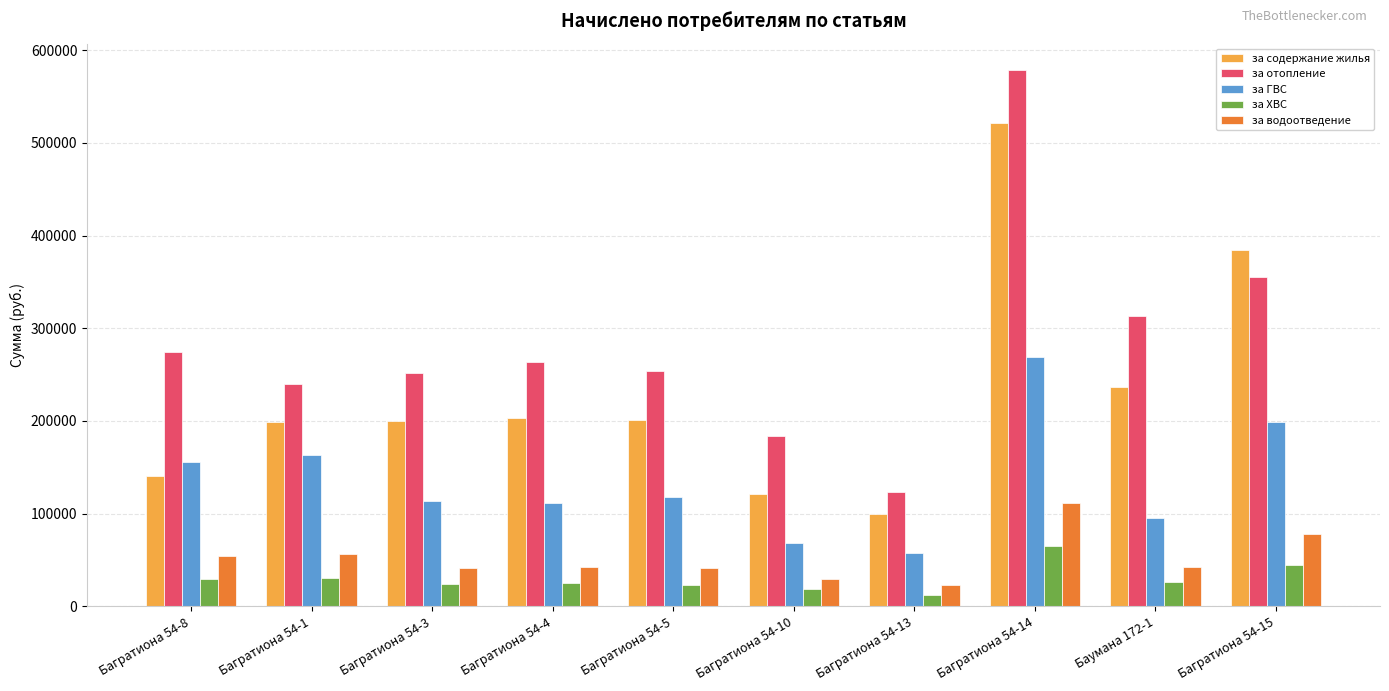

Where is за отопление nearest to the value 350481?

Багратиона 54-15